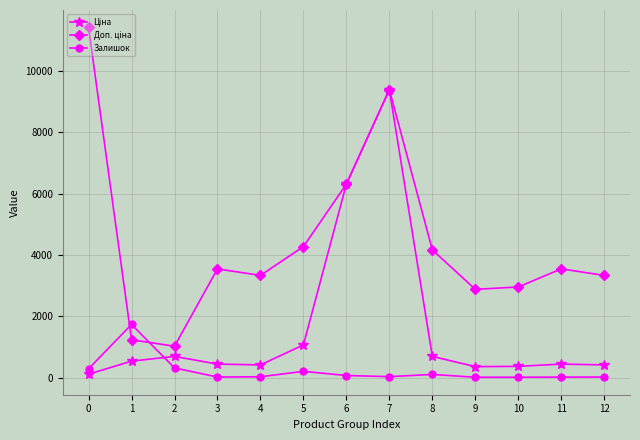

At which category is the sum across all series the highest?

7